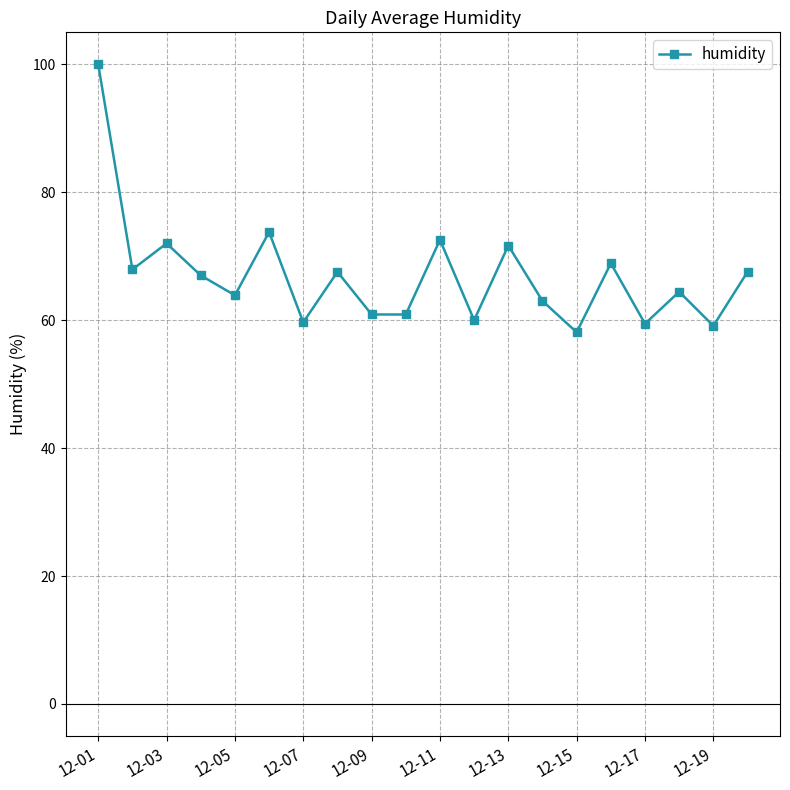

What is the value of the 14th point from the left?

63.0